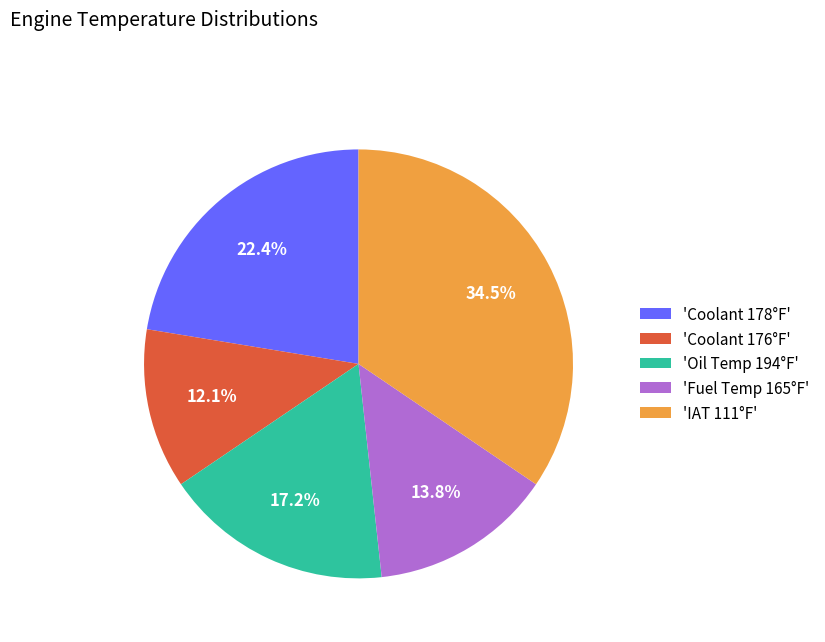

Count the number of slices in the pie.

5